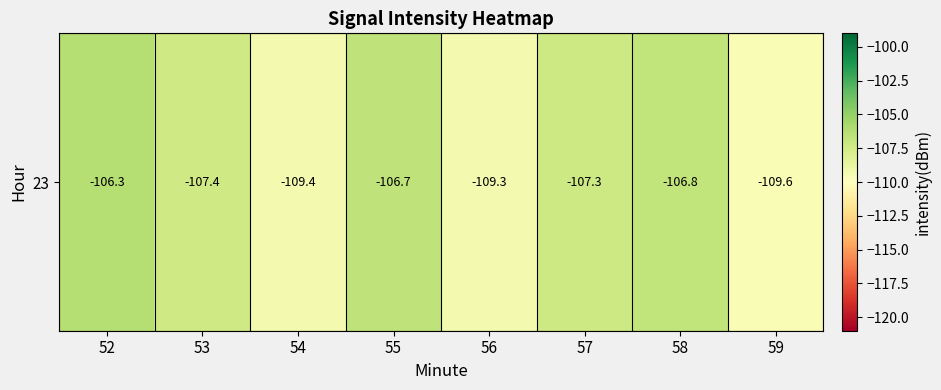

The value at 53 is -191.0. True or false?

False